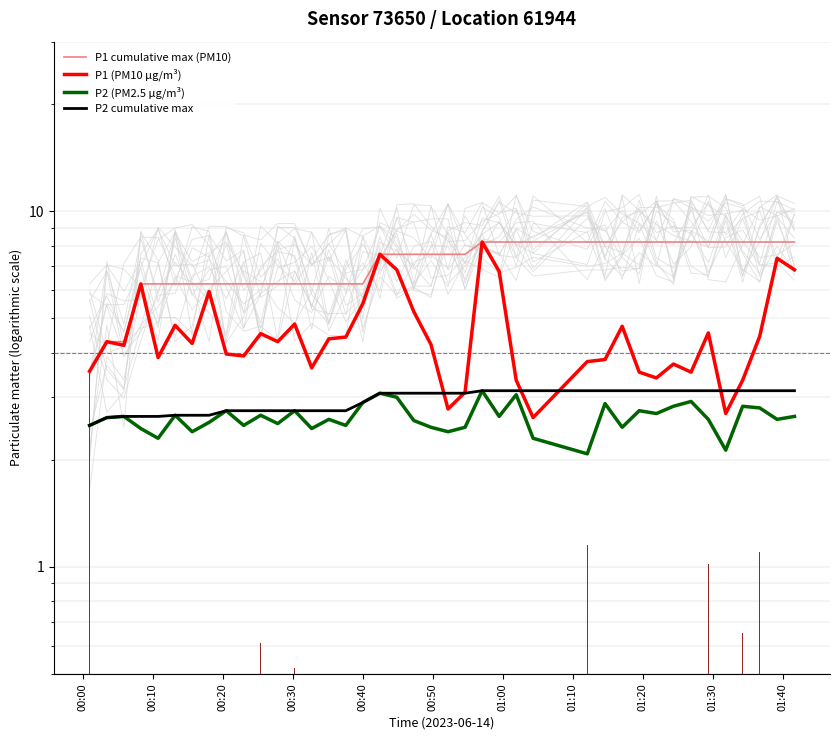

Rank the series by their maximum value, from lowest to highest.

P2 (PM2.5 µg/m³), P2 cumulative max, P1 cumulative max (PM10), P1 (PM10 µg/m³)